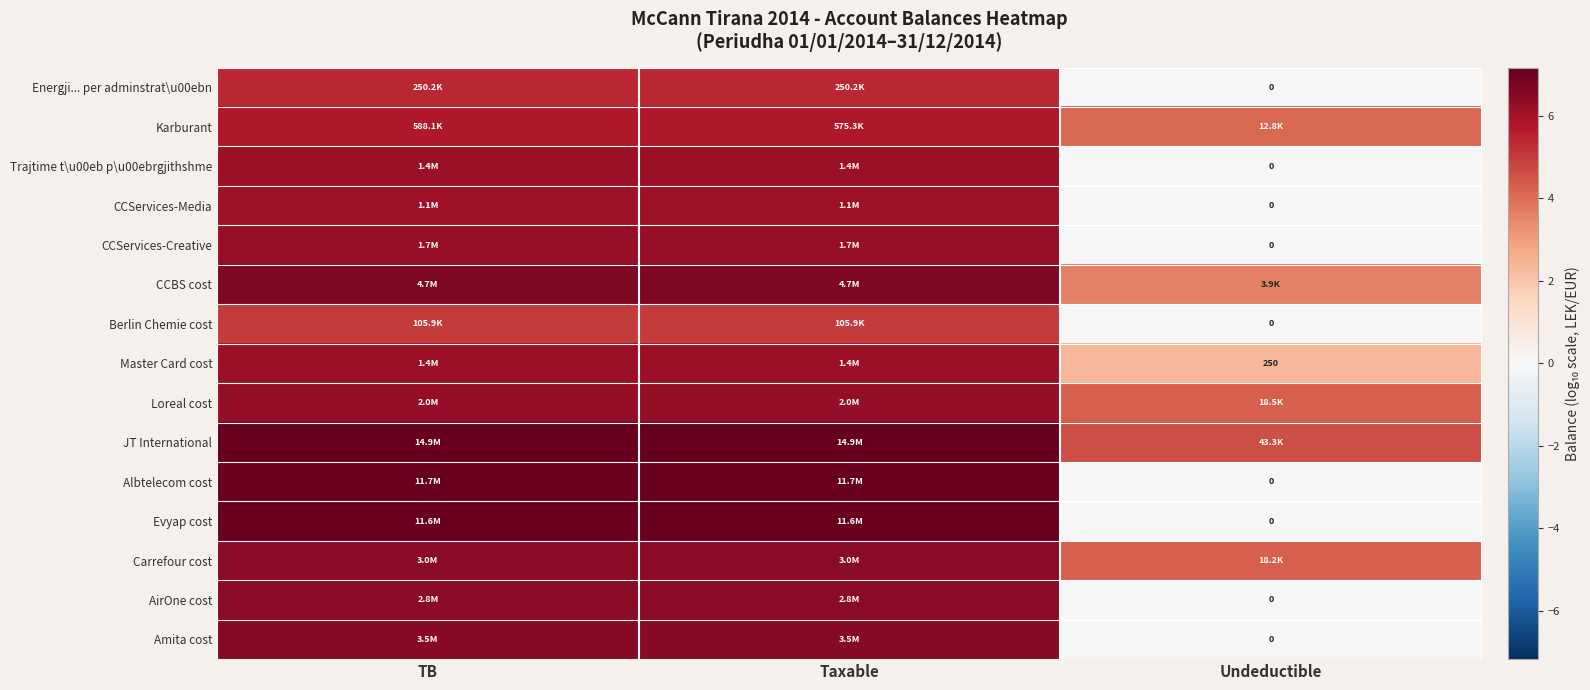

Which series has the largest total across all categories?

JT International